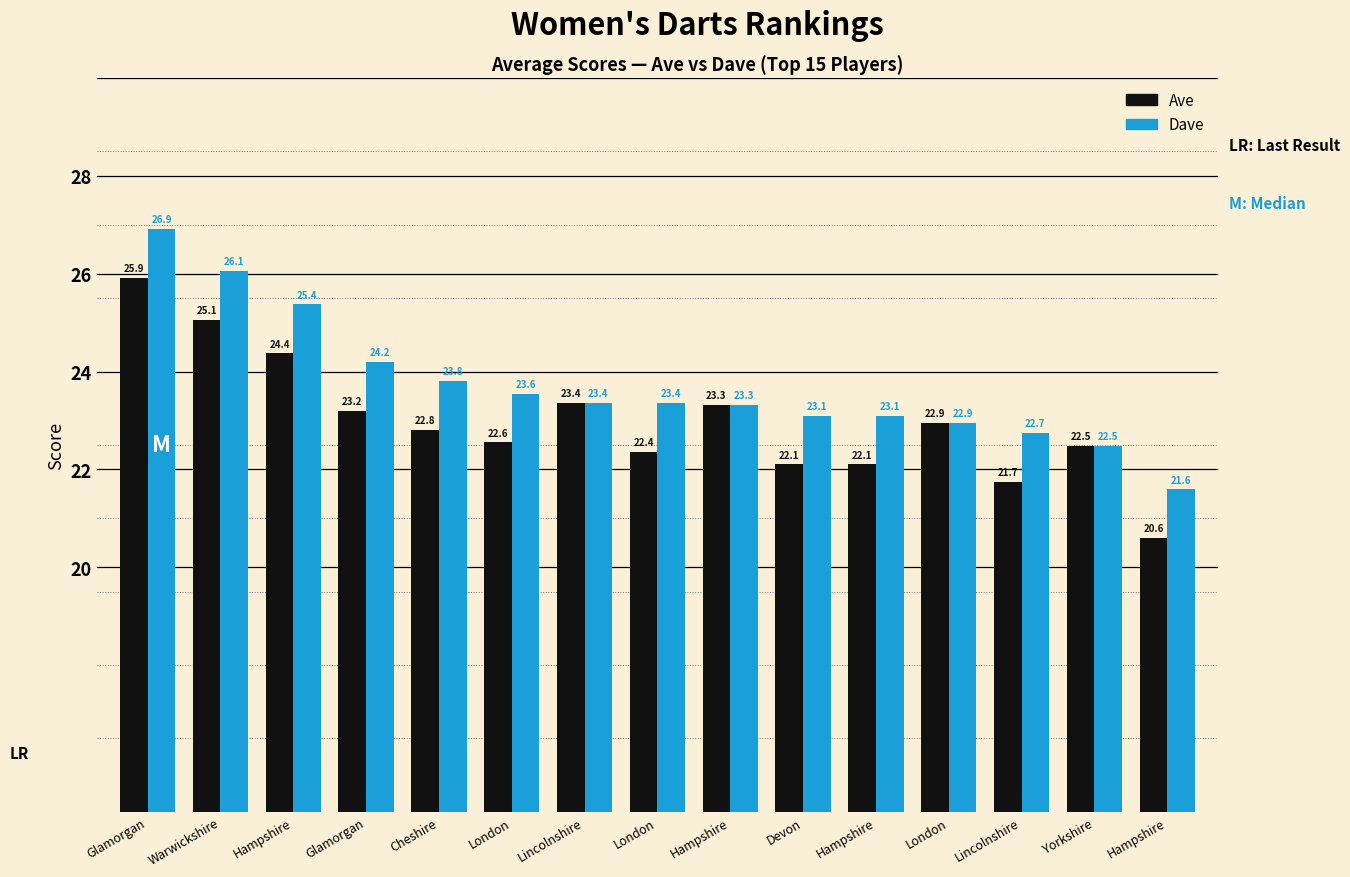

Does the chart contain any negative values?

No